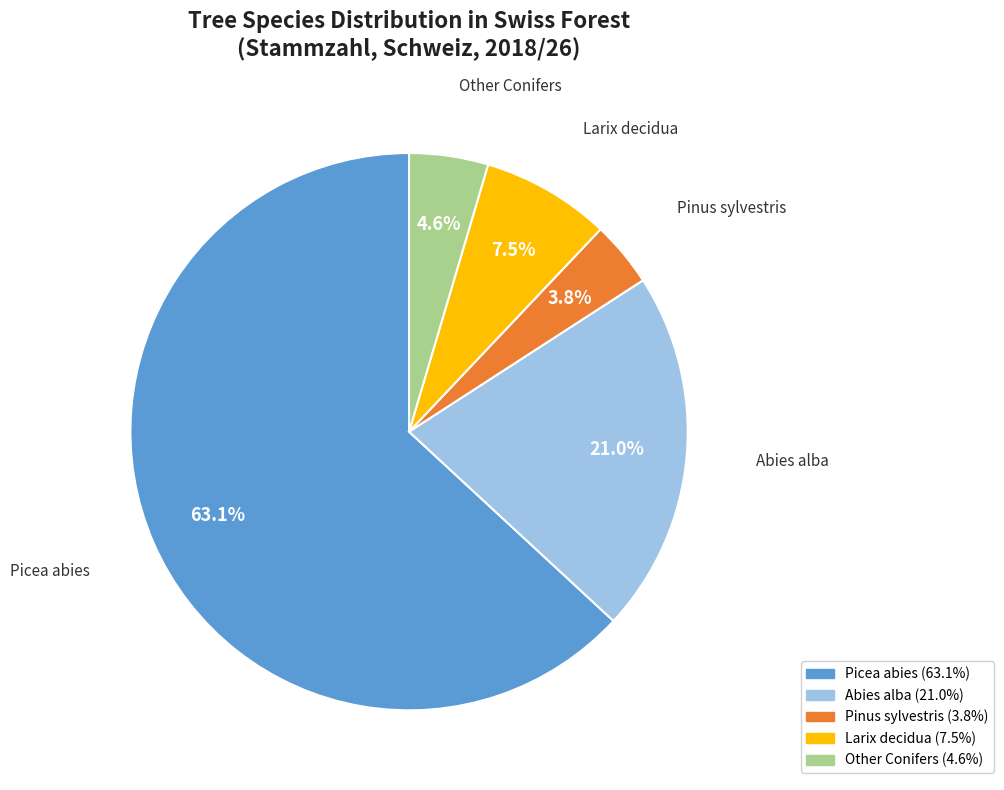

Does Picea abies represent more than half of the total?

Yes